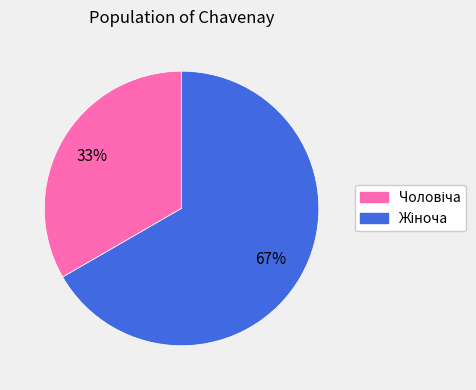

Is there any slice that represents more than half of the pie?

Yes